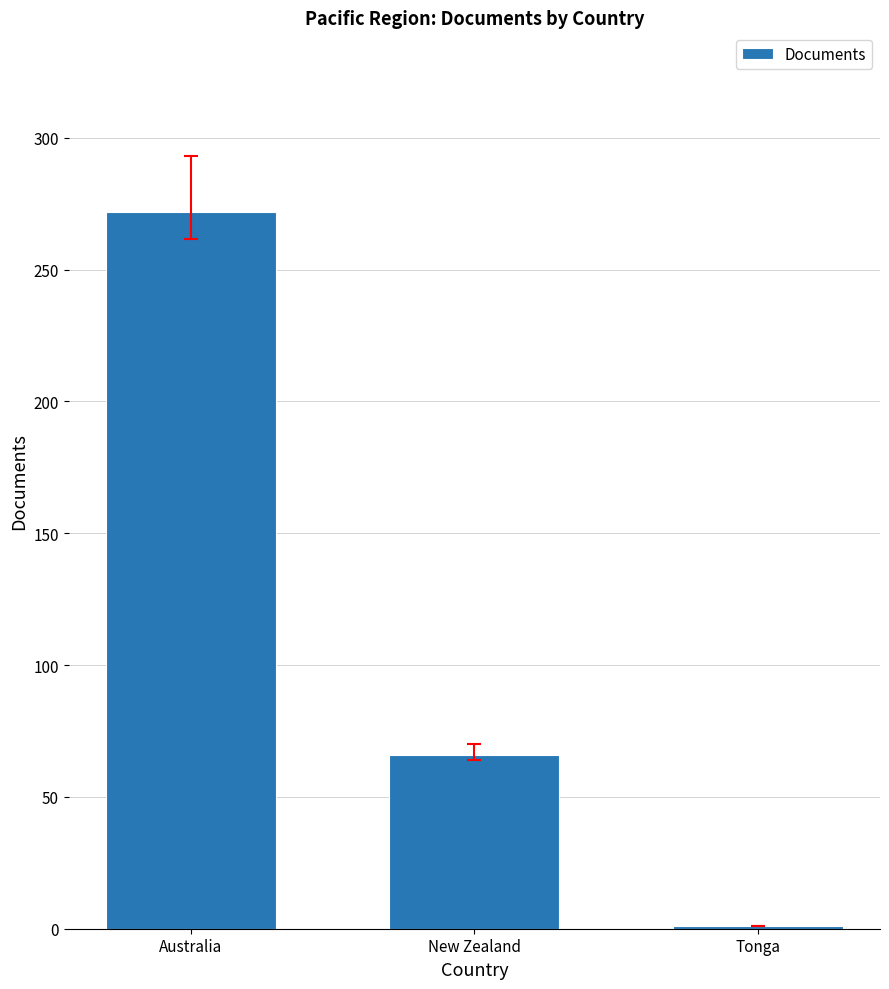

What is the sum of the values at New Zealand and Australia?

338